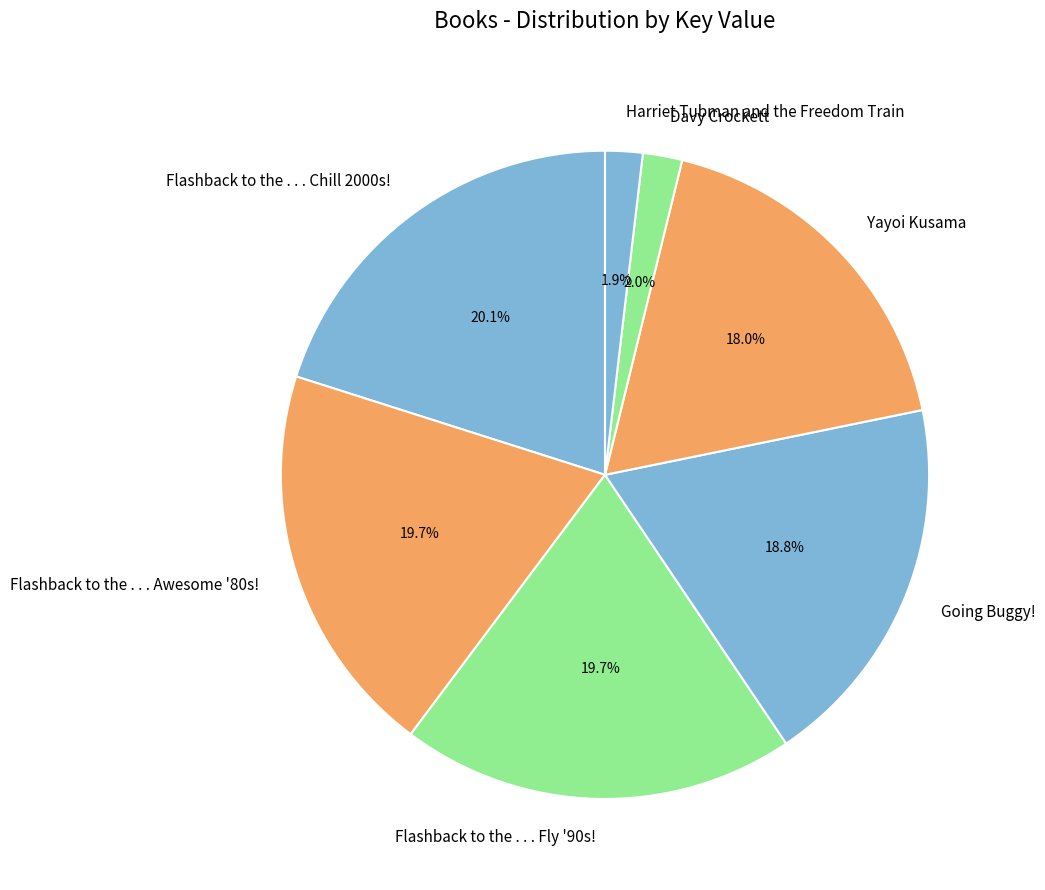

To the nearest percent, what portion does Flashback to the . . . Awesome '80s! represent?

20%